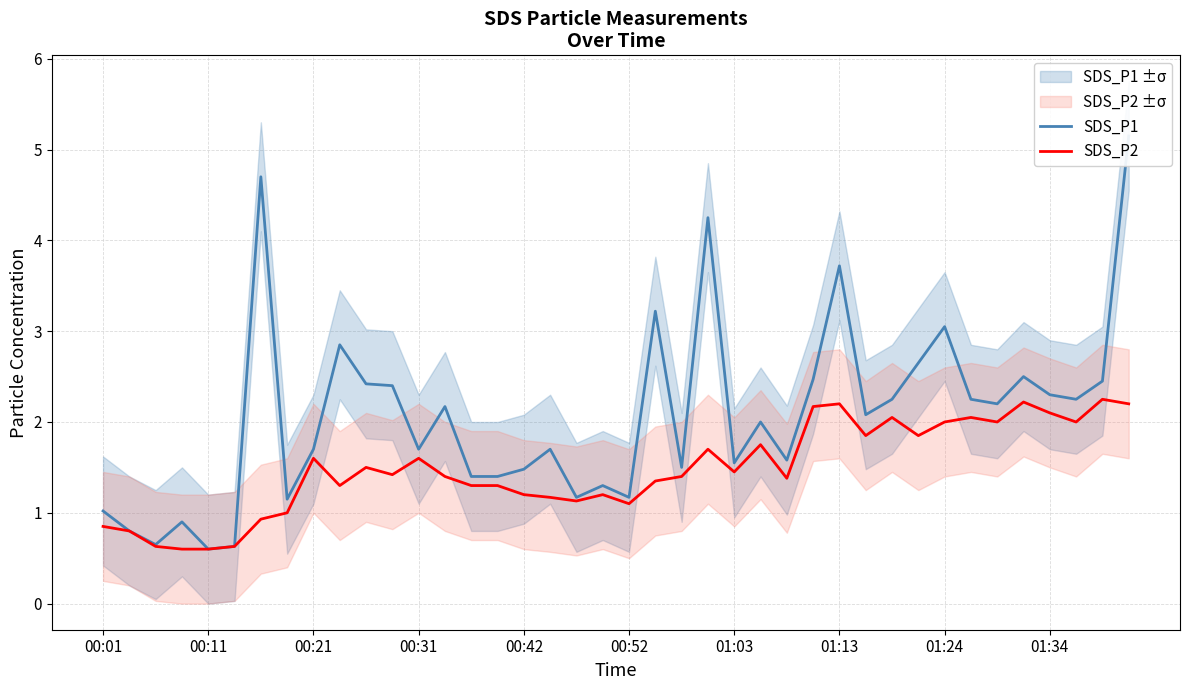

How many data points does each series have?

40